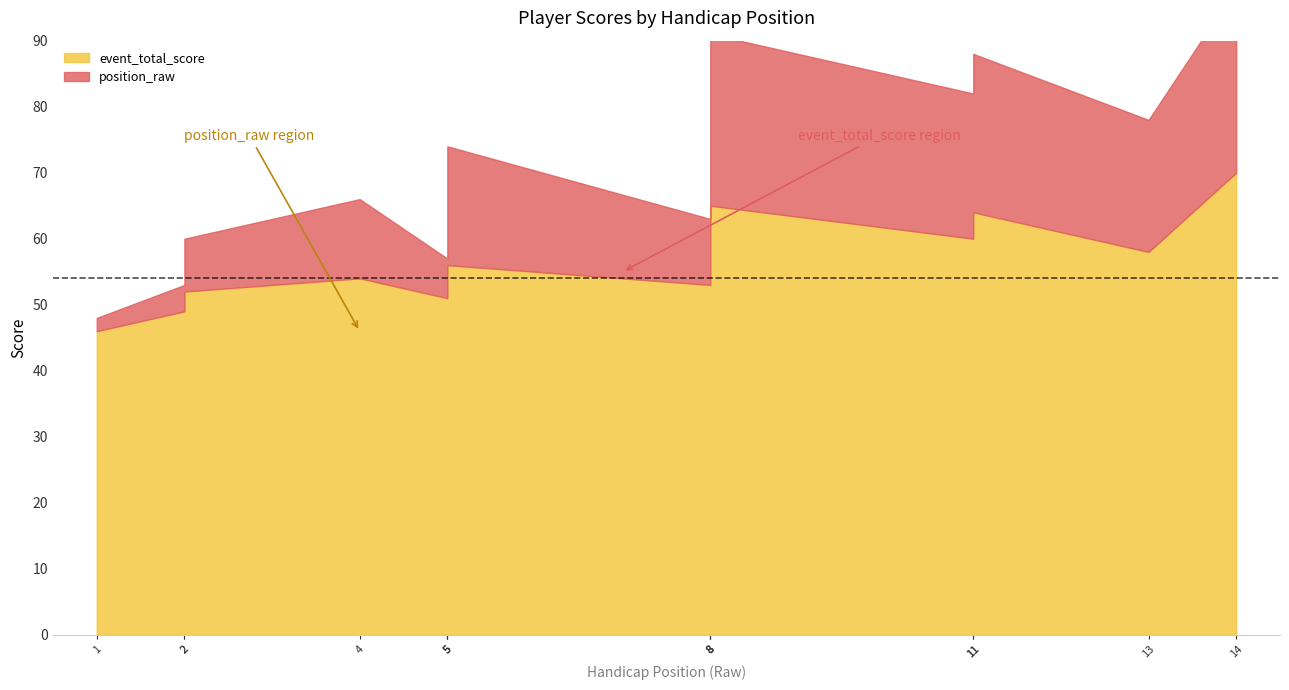

At which category is the sum across all series the highest?

14